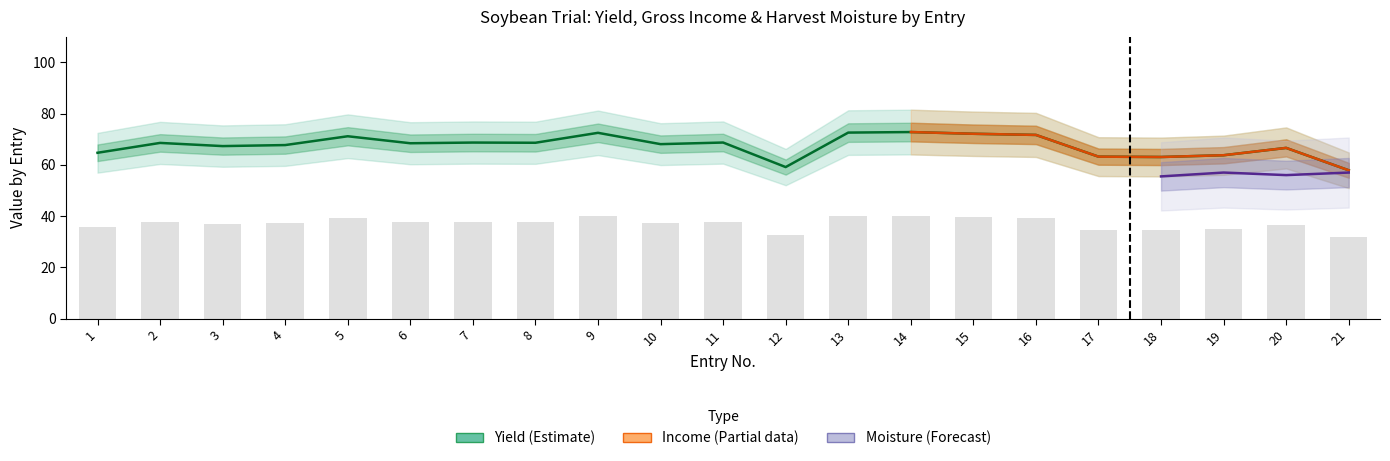

What value does the Yield Bu/A series have at 19?

63.8